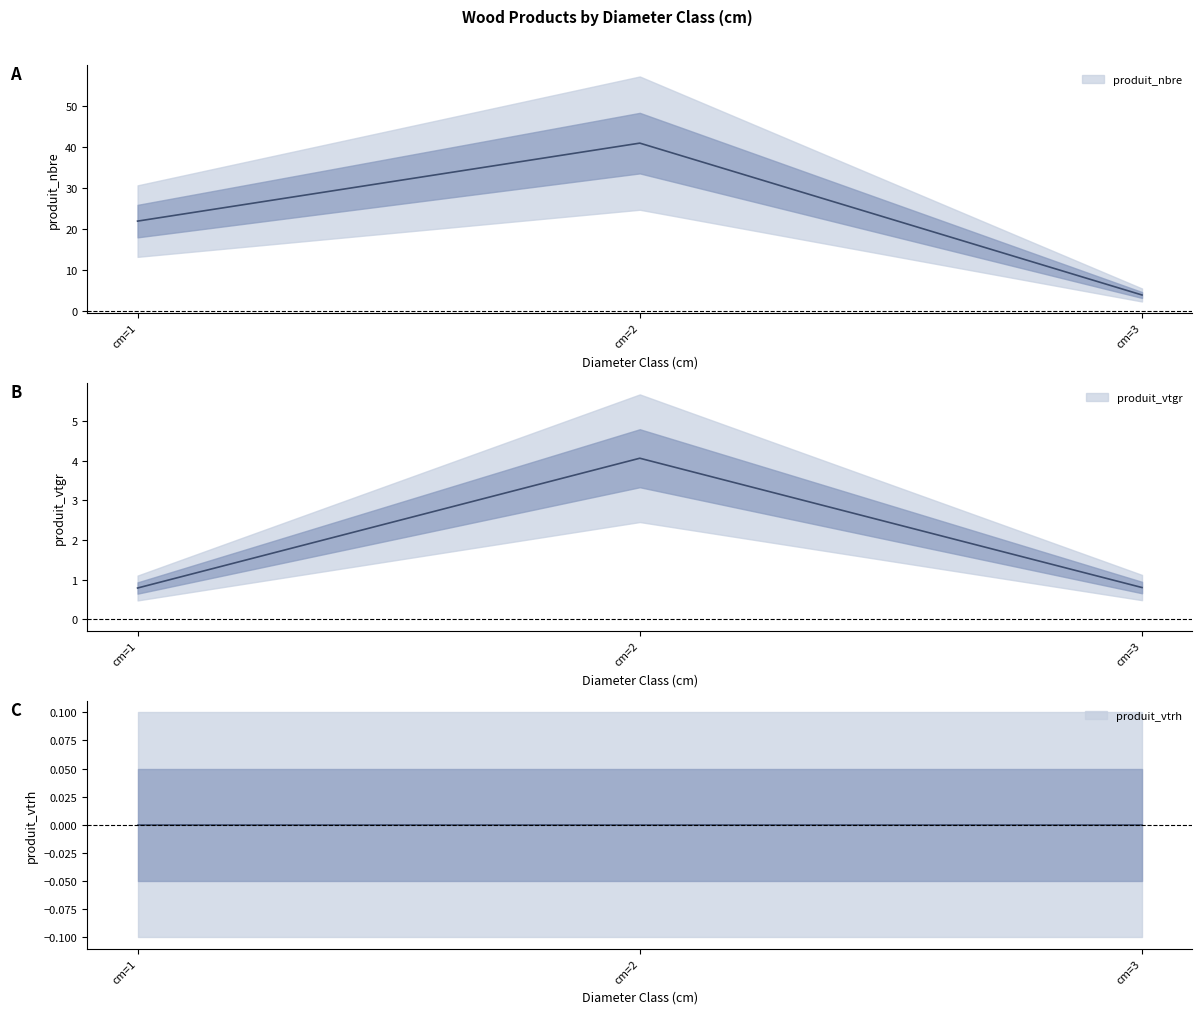

What is the sum of all produit_nbre values?

67.0